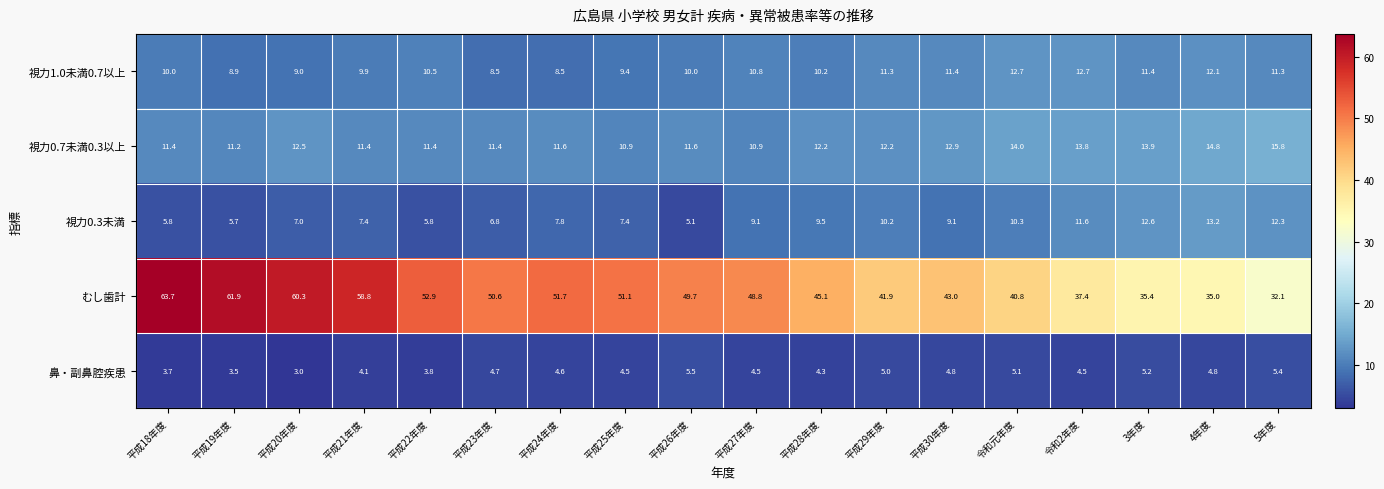

True or false: 視力0.7未満0.3以上 has a value of 14.0 at 令和元年度.

True